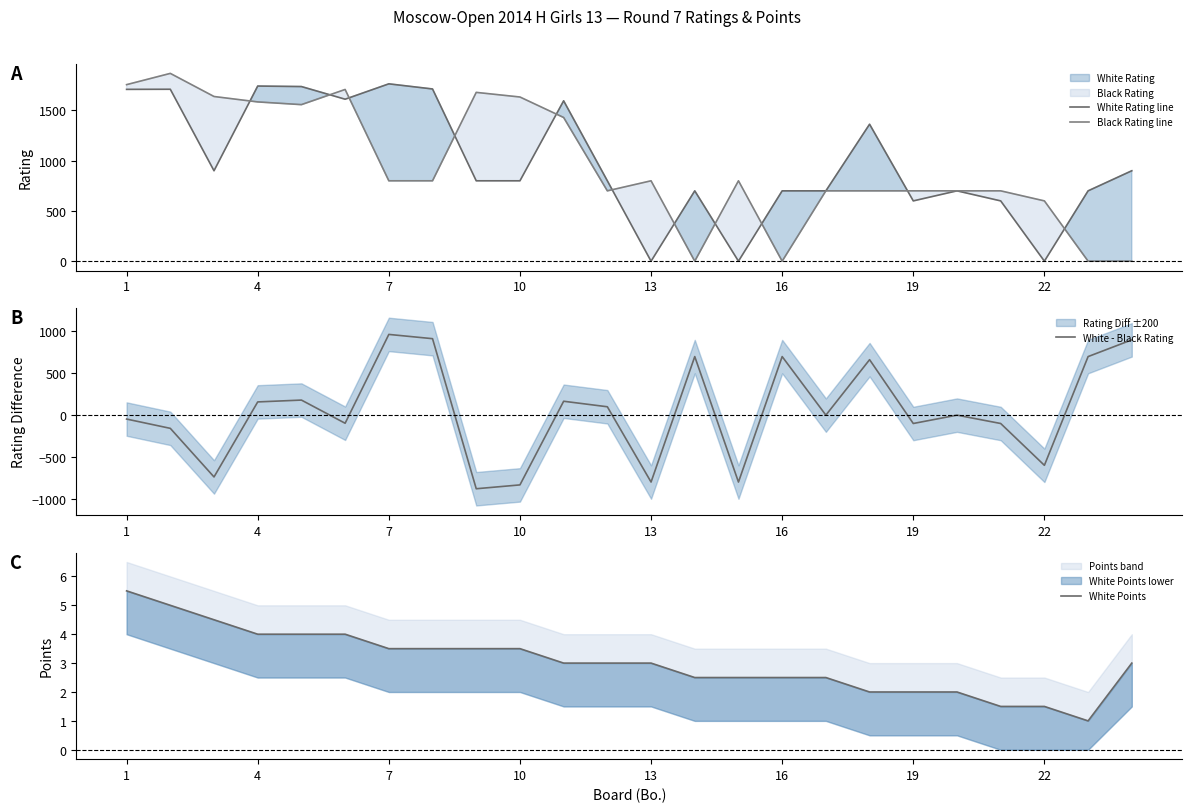

Does the chart have visible grid lines?

No